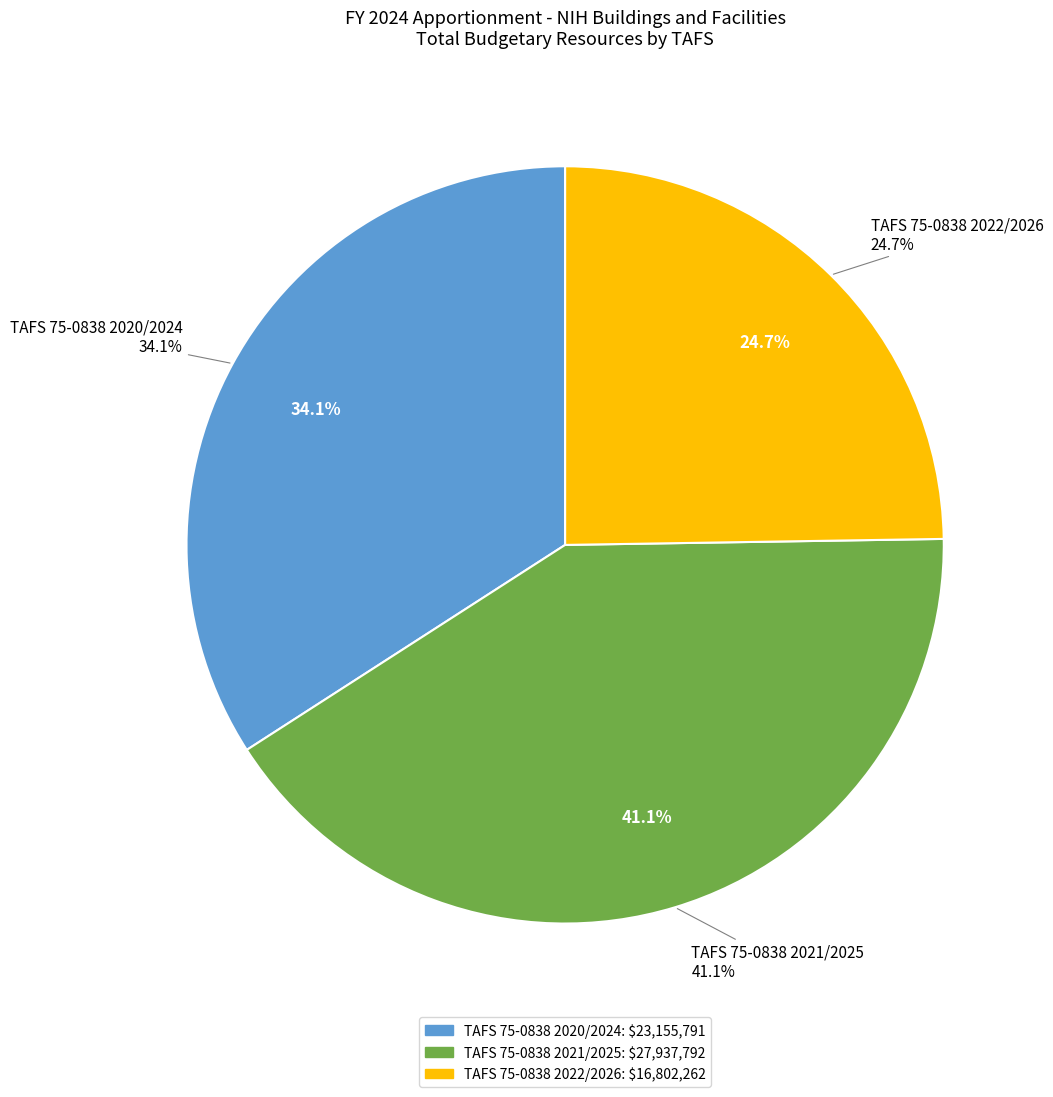

Which category has the smallest portion of the pie?

TAFS 75-0838 2022/2026